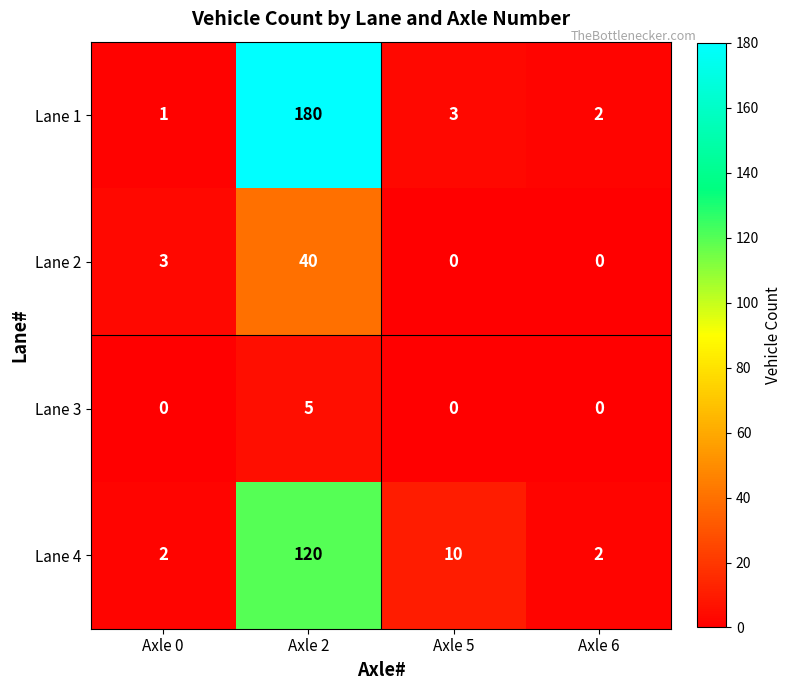

At how many categories does at least one series exceed 69?

1